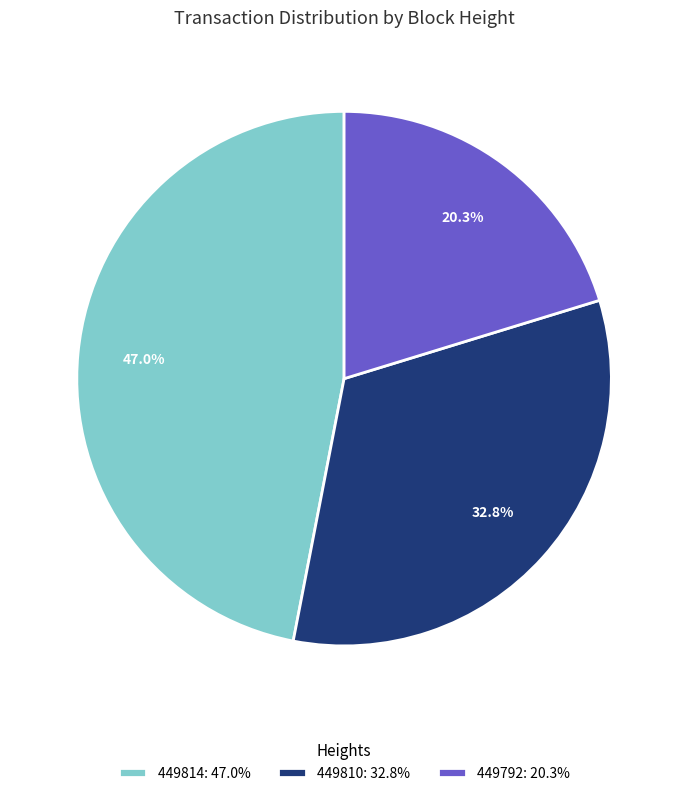

What is the ratio of the value at 449814: 47.0% to the value at 449792: 20.3%?

2.3